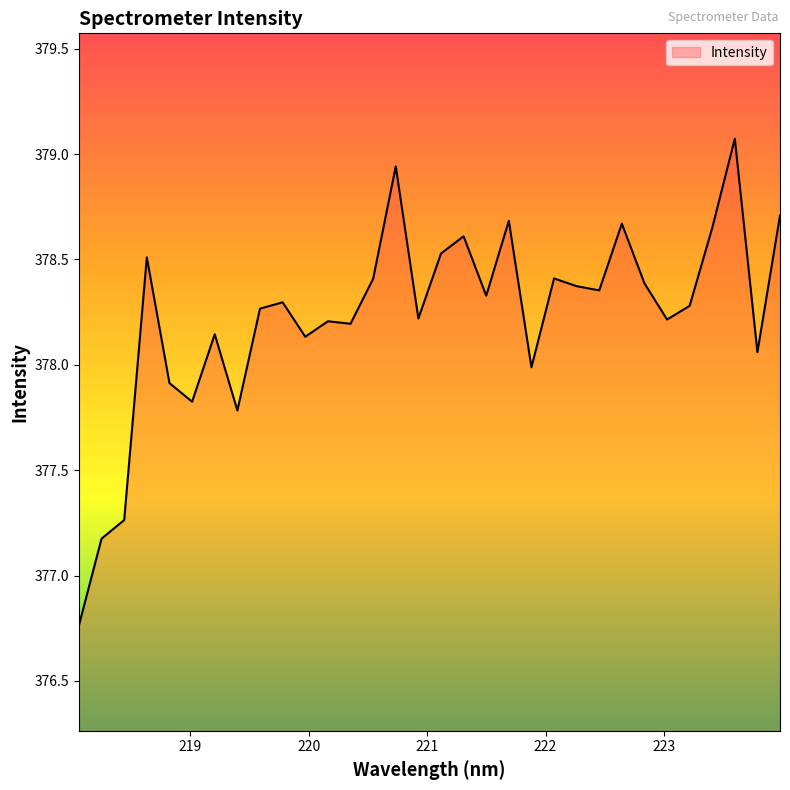

What is the difference between the maximum and minimum values?

2.3